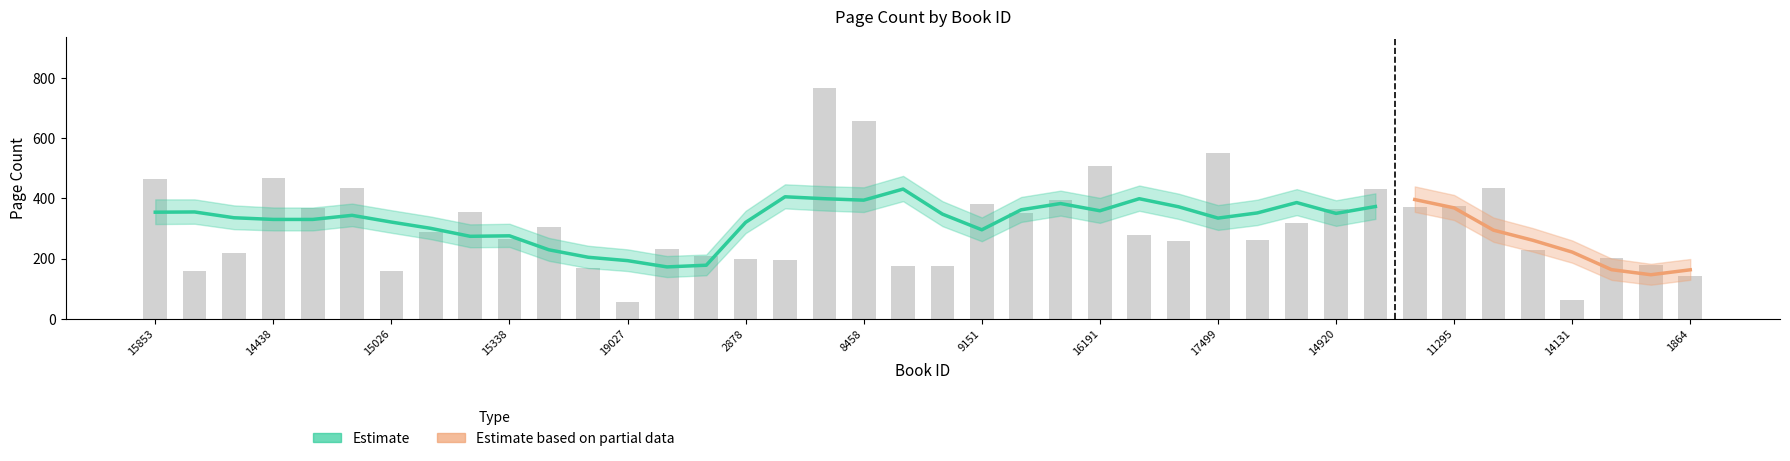

What is the difference between the highest and lowest values at 15822?

65